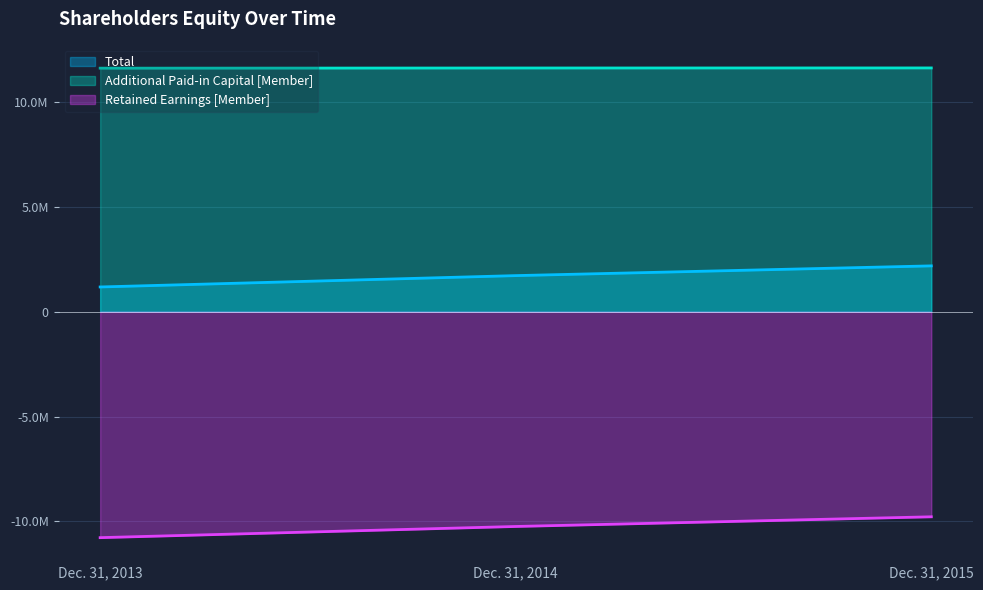

Is the value of Retained Earnings [Member] at Dec. 31, 2013 greater than the value of Total at Dec. 31, 2013?

No